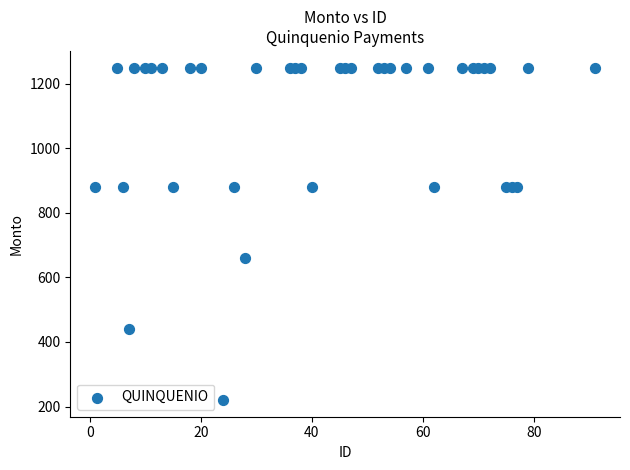

What is the range of X values (max minus min)?

90